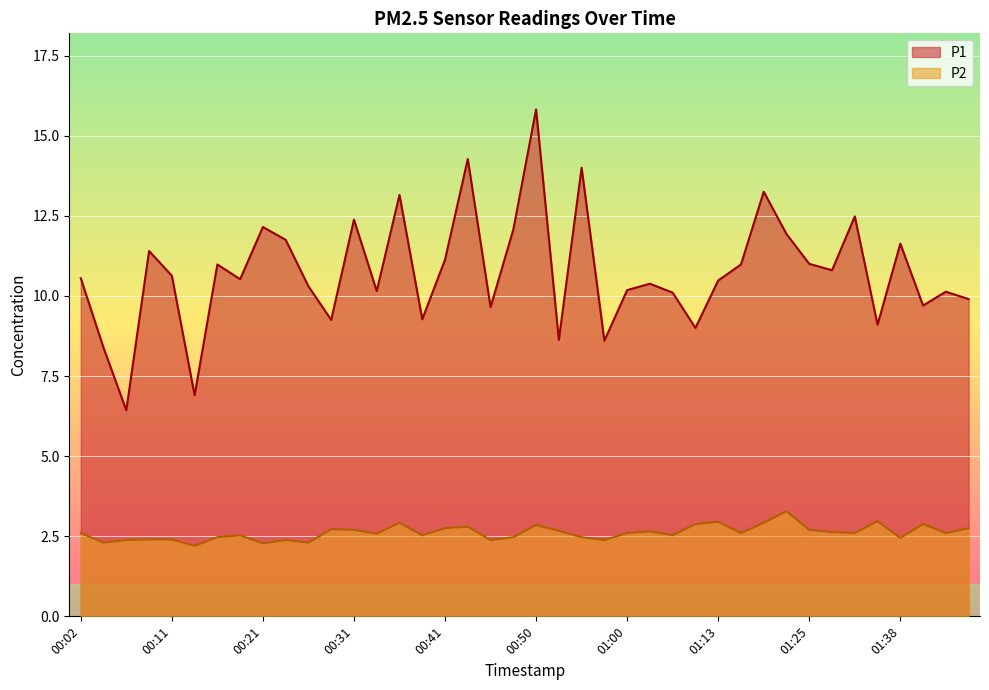

What position from the left is 00:33?

14